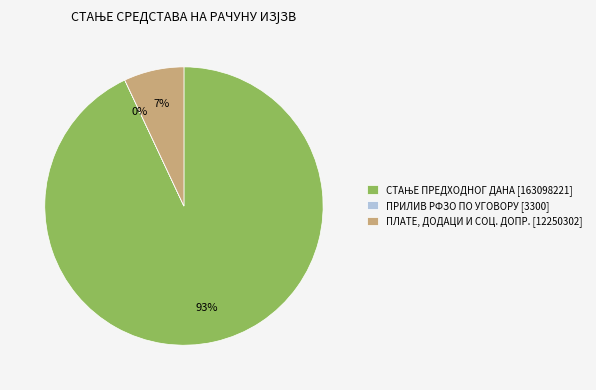

To the nearest percent, what is the difference between the largest and smallest slice percentages?

93%